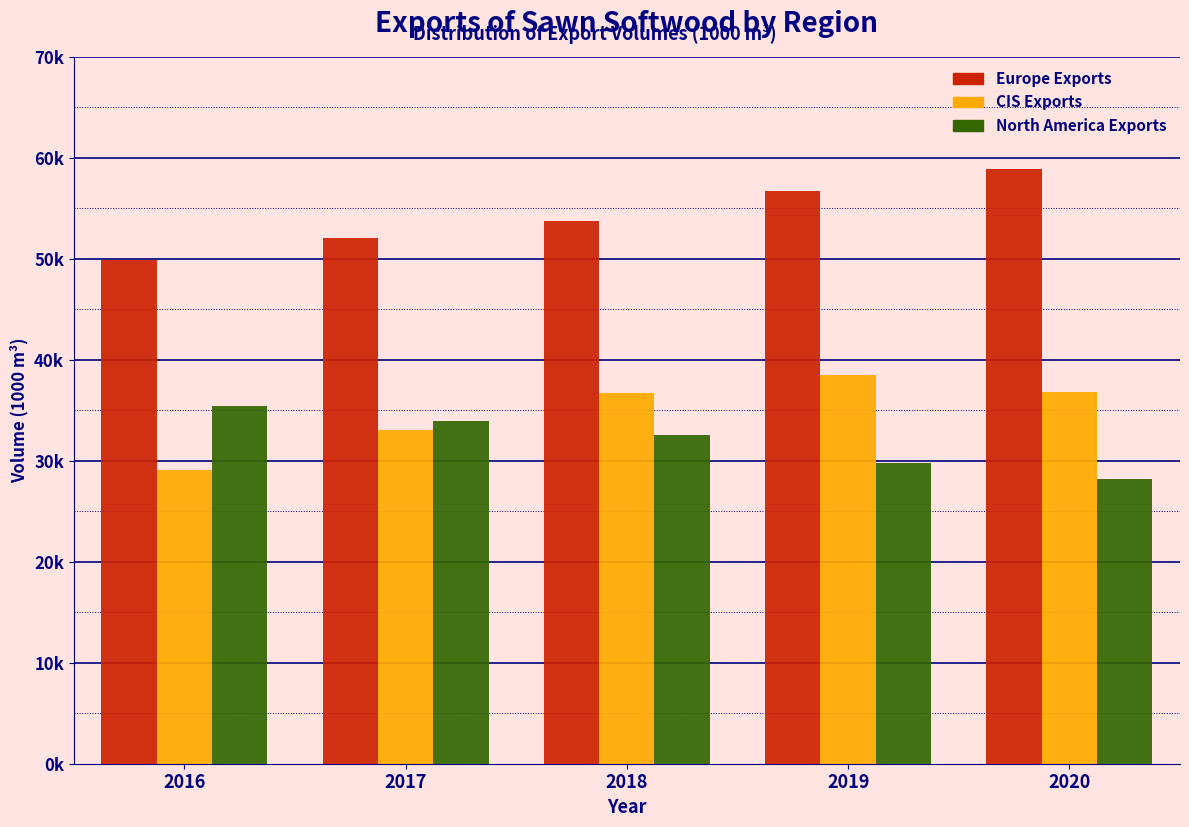

Are the bars grouped side by side (vs. stacked)?

Yes